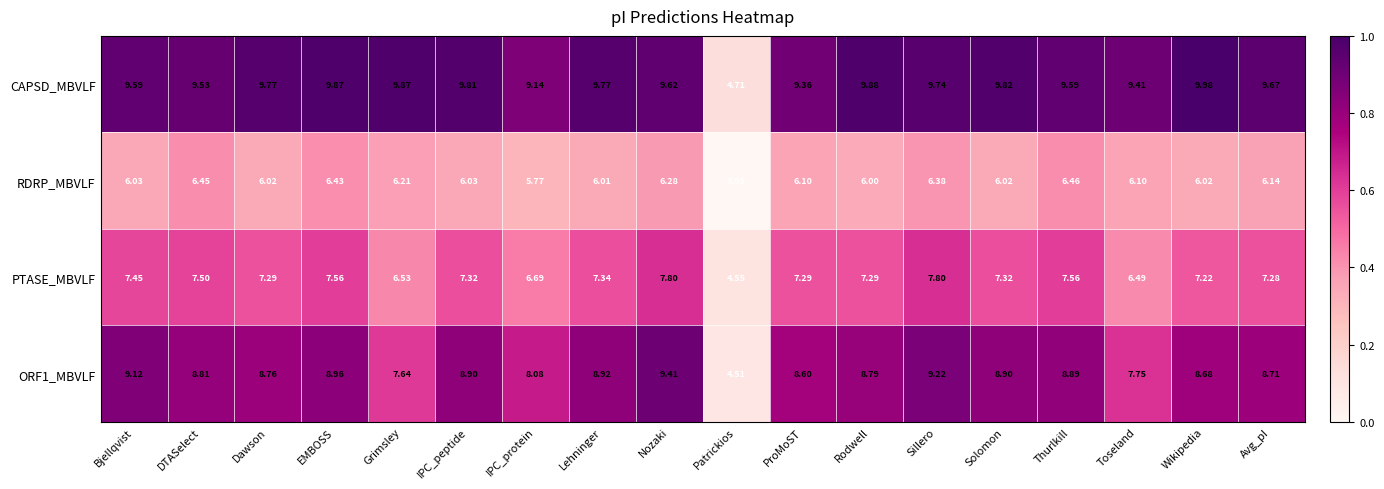

What is the difference between the highest and lowest values at ProMoST?

3.3